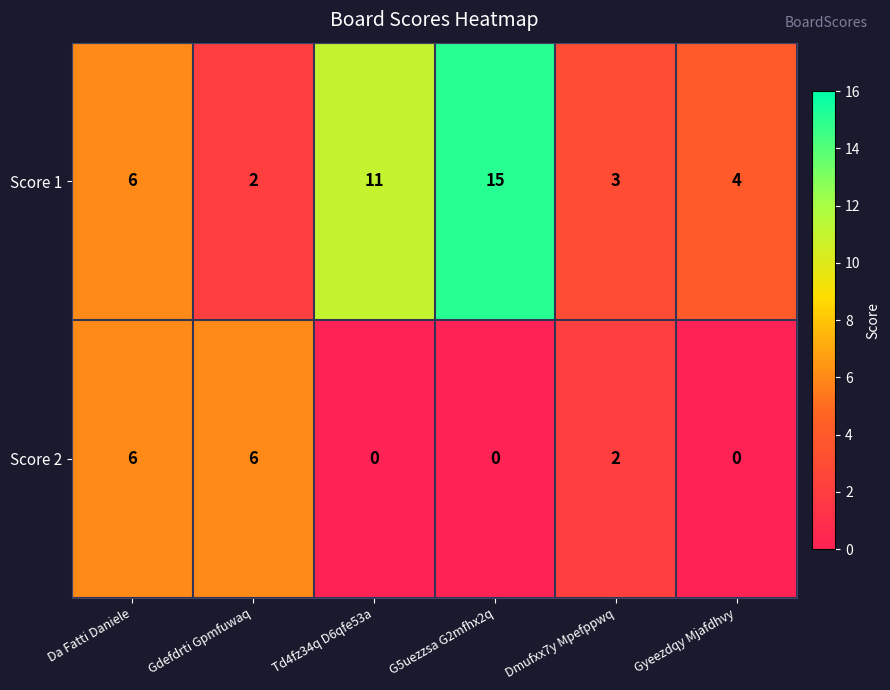

True or false: Score 2 has a value of -3 at Td4fz34q D6qfe53a.

False